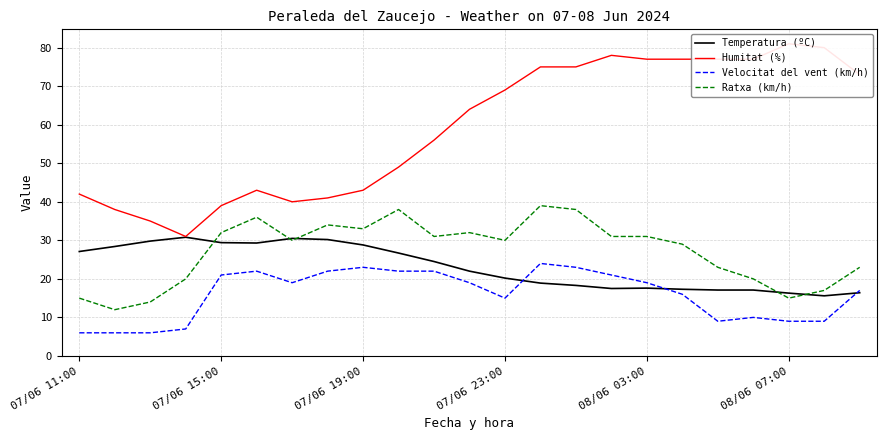

True or false: Ratxa (km/h) and Velocitat del vent (km/h) intersect in this chart.

False